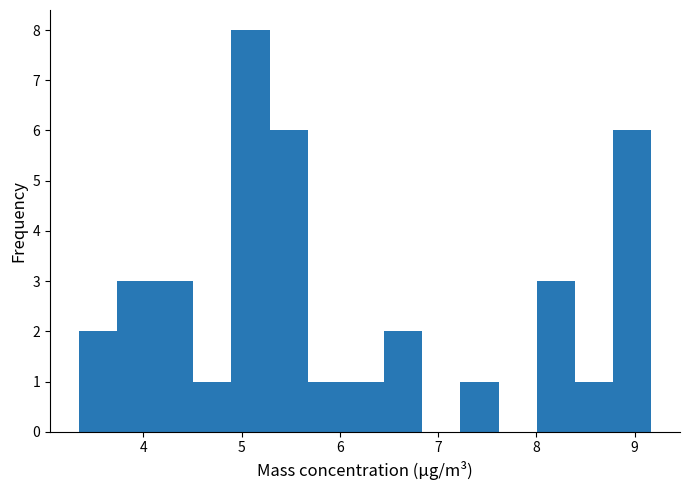

Around what value on the x-axis is the tallest bar? Give the approximate position of its centre, as read against the axis.

5.1